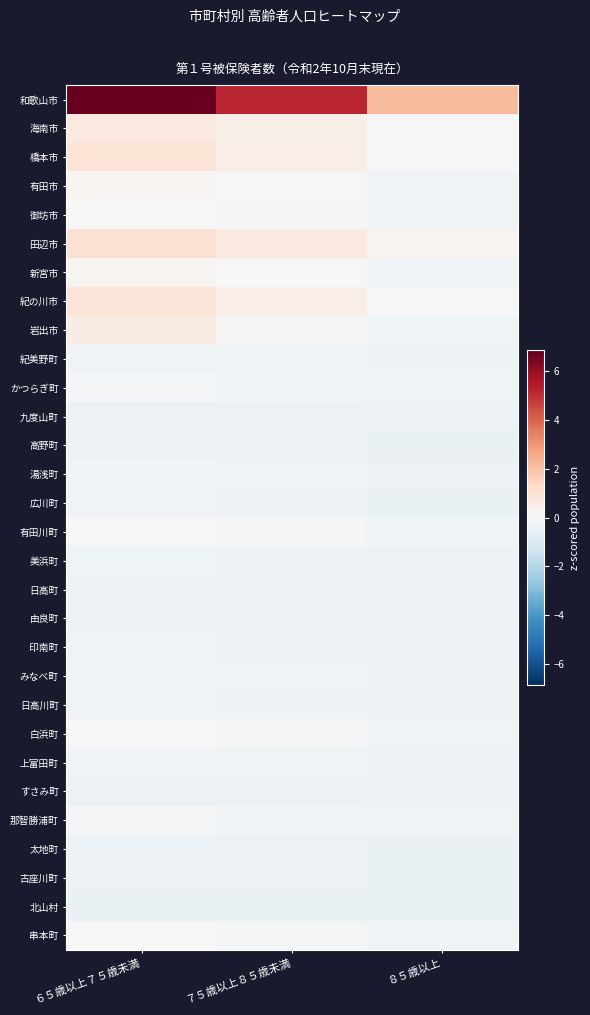

Which category has the highest value across all series?

６５歳以上７５歳未満